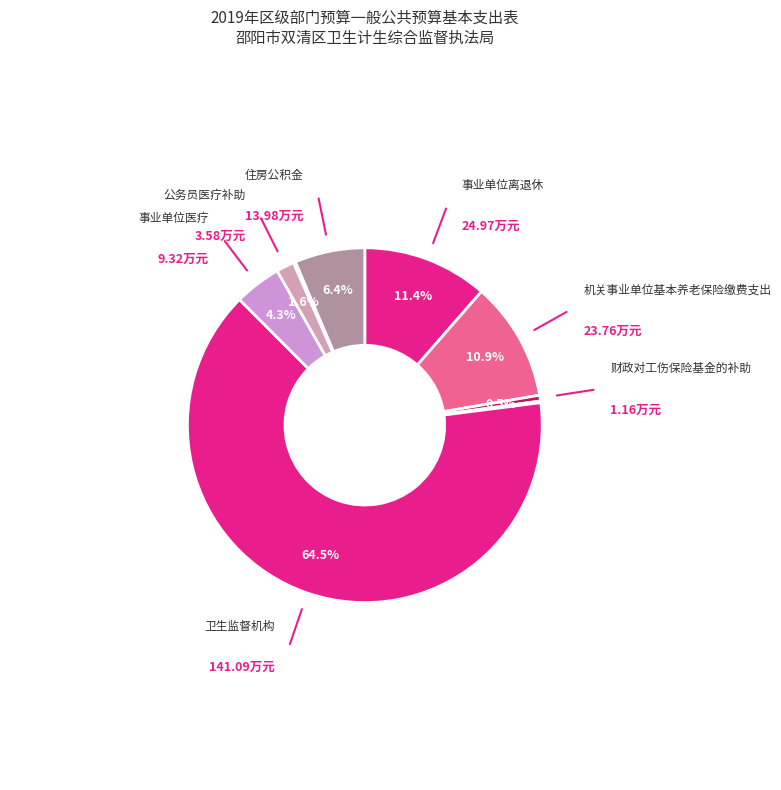

Which slice represents more than half of the pie?

卫生监督机构